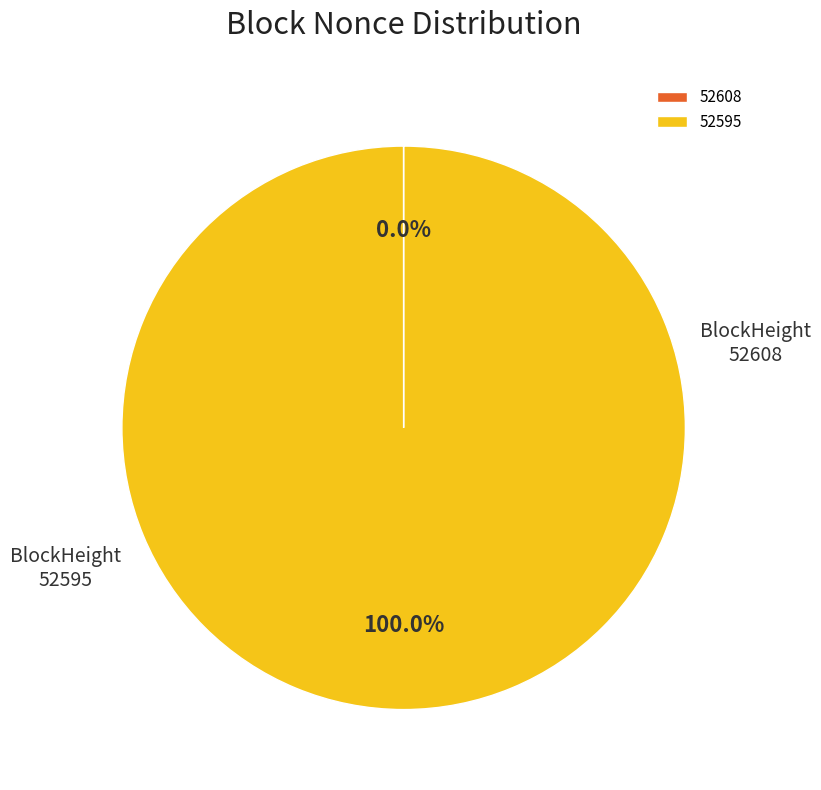

Which slice is the largest?

52595